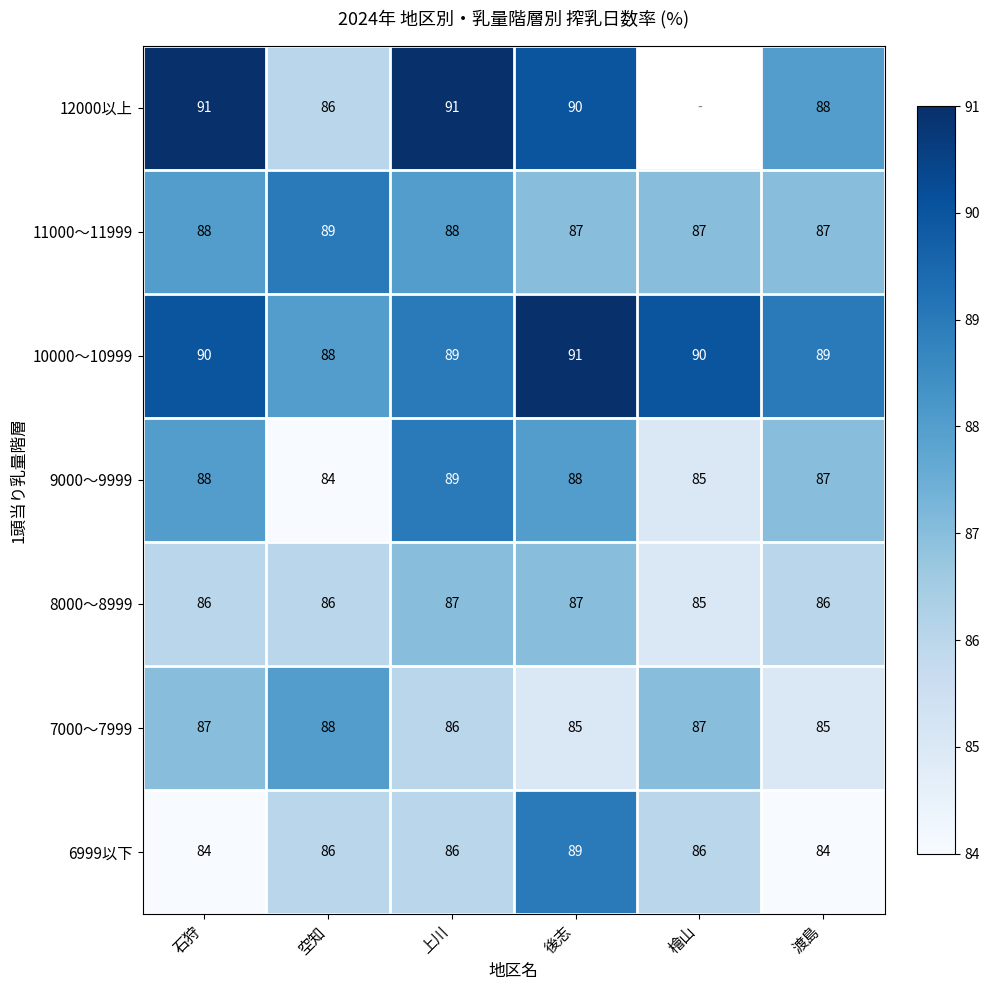

What is the difference between the maximum and minimum values in the 10000～10999 series?

3